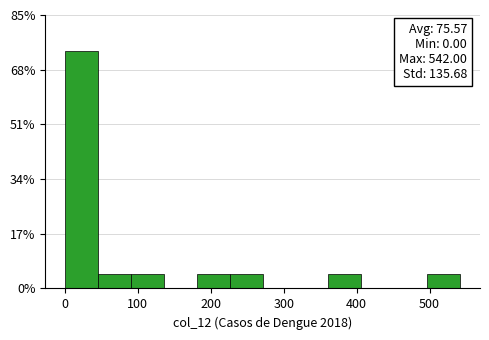

Which range on the x-axis has the tallest bar?

0 to 50